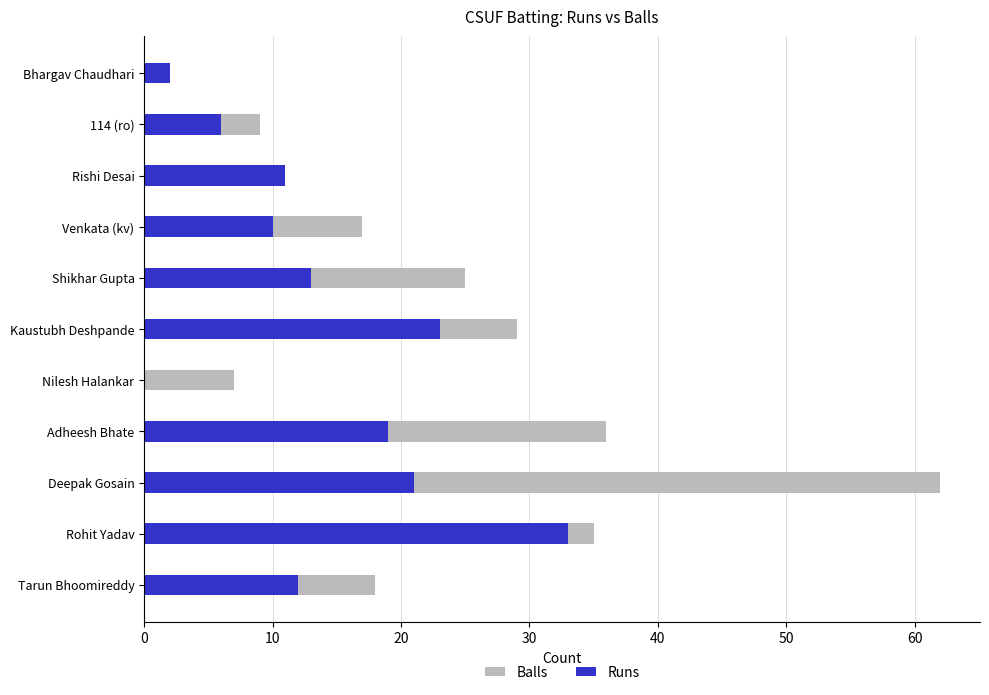

The Runs series shows 33 at Rohit Yadav. True or false?

True